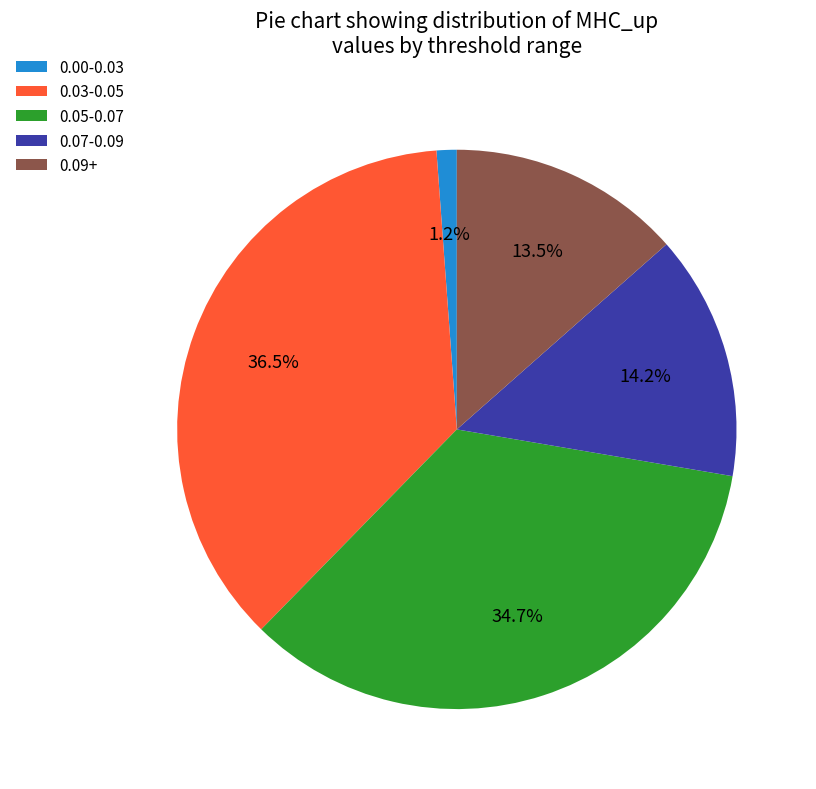

To the nearest percent, what is the average slice percentage?

20%